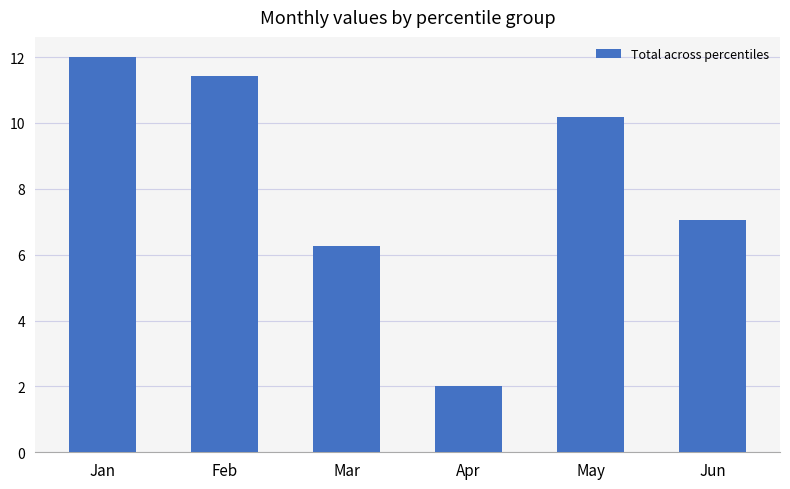

List the labels in order of value, largest first.

Jan, Feb, May, Jun, Mar, Apr